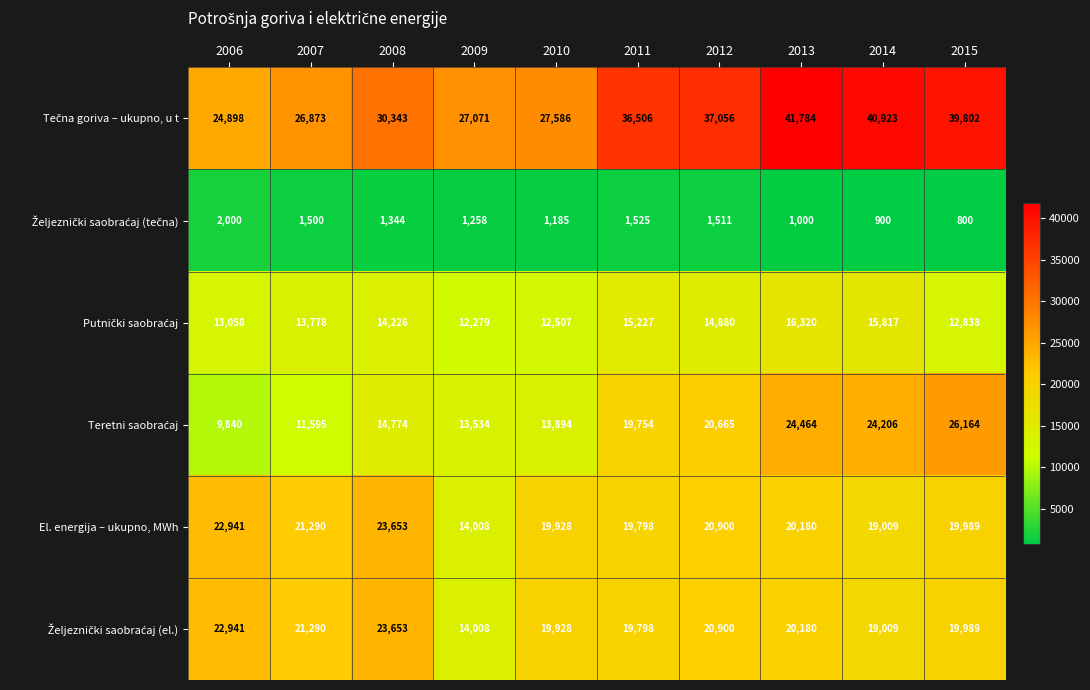

At how many categories does at least one series exceed 30652?

5